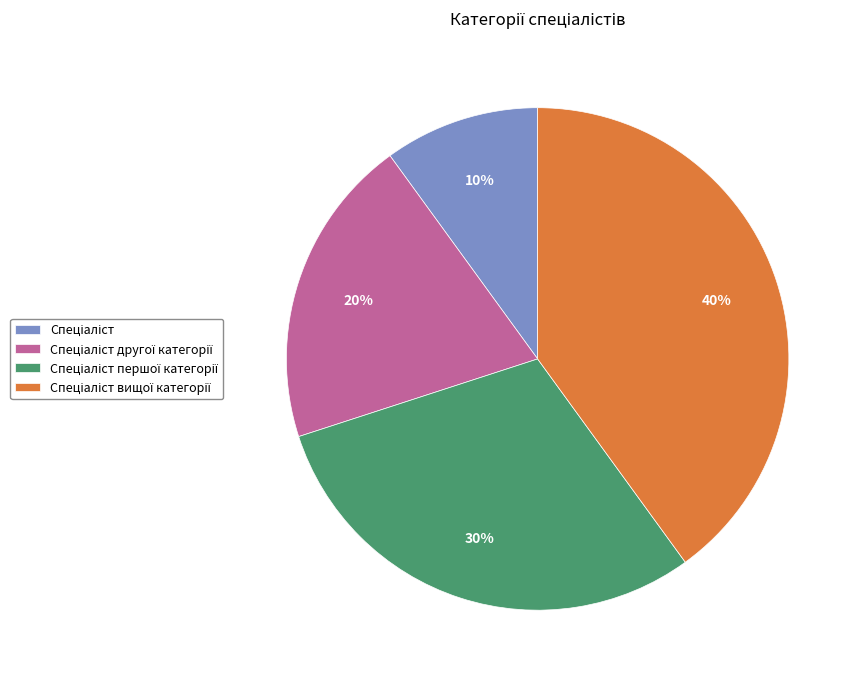

Is there any slice that represents more than half of the pie?

No